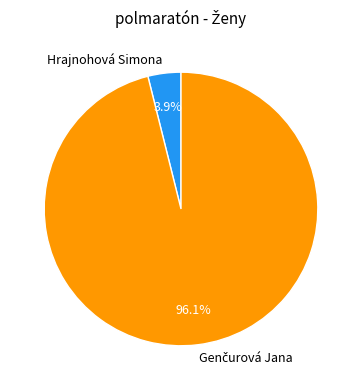

How many slices are in this pie chart?

2